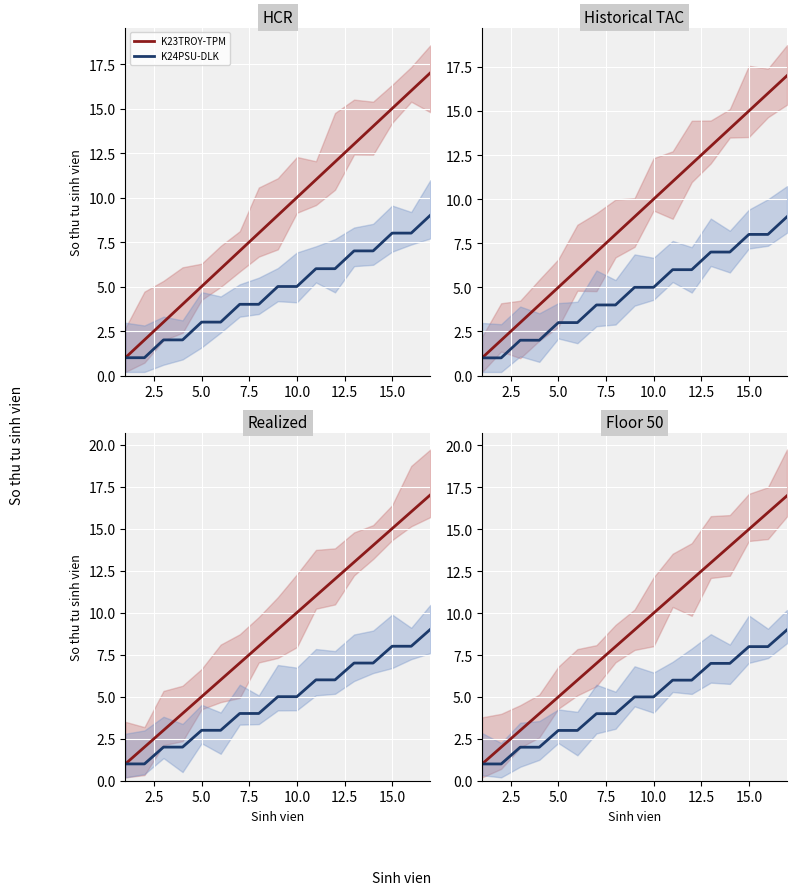

Reading left to right, transcribe all the data shown in this chart.

K23TROY-TPM: 1	2	3	4	5	6	7	8	9	10	11	12	13	14	15	16	17
K24PSU-DLK: 1	1	2	2	3	3	4	4	5	5	6	6	7	7	8	8	9